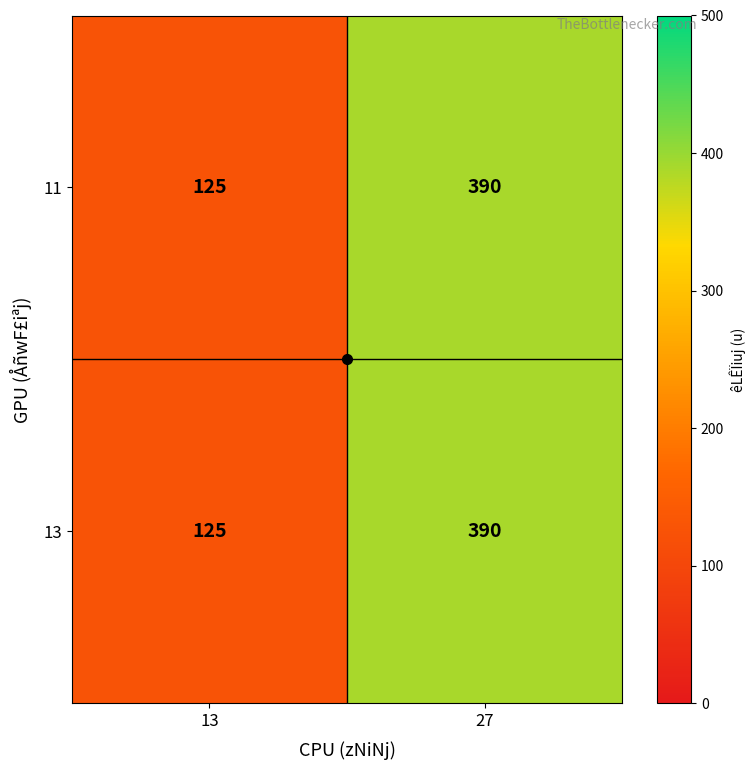

Read the 11 value at 13.

125